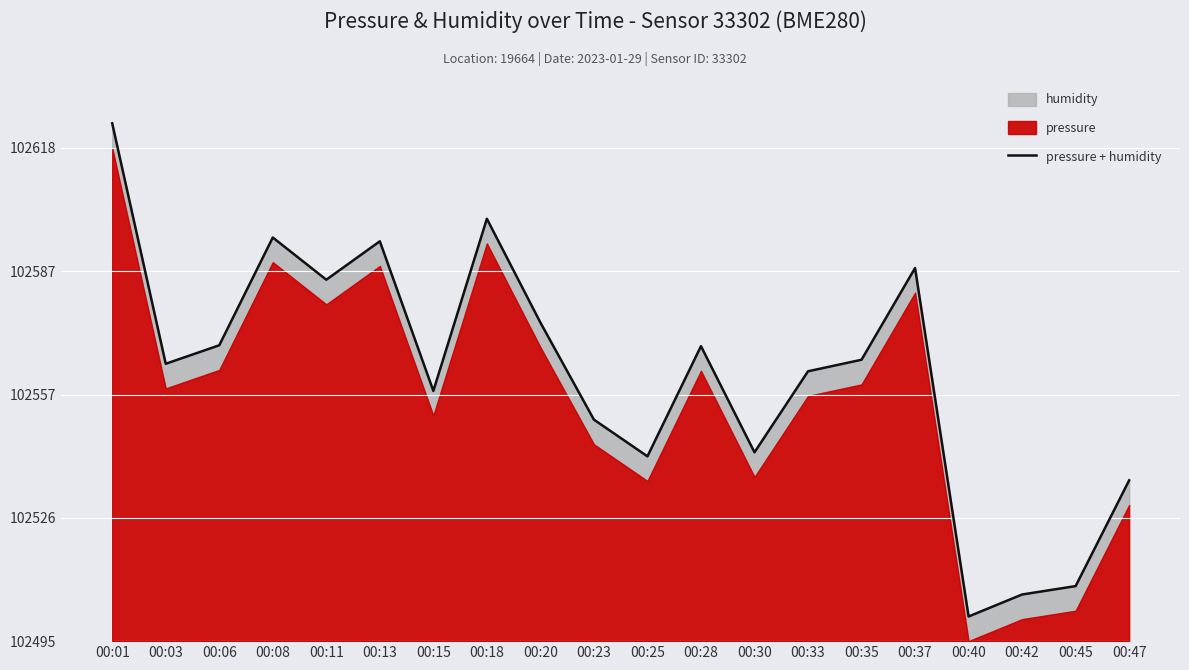

Where is the first local maximum?

00:08